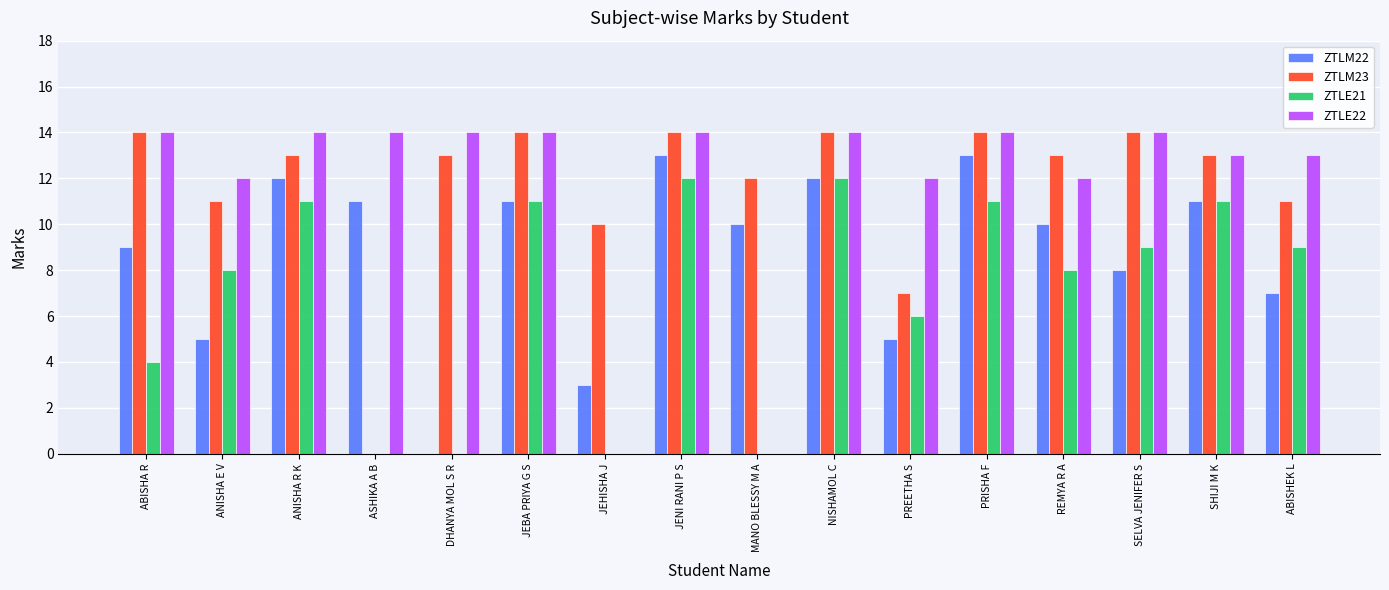

Is the value of ZTLE21 at SELVA JENIFER S greater than the value of ZTLE22 at SHIJI M K?

No